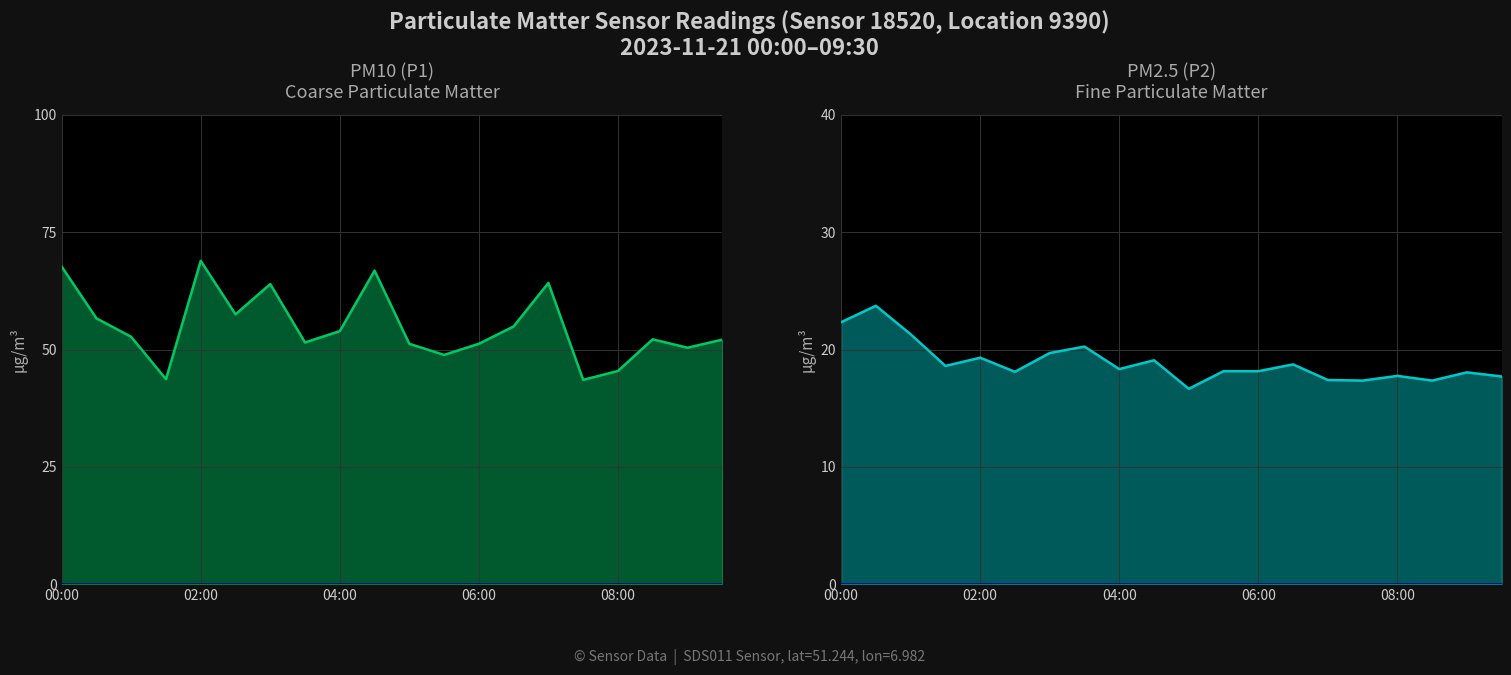

Reading left to right, extract all data points from this chart.

P1: 67.7	56.6	52.7	43.7	68.9	57.5	64.0	51.5	53.9	66.8	51.2	48.9	51.2	54.9	64.2	43.5	45.4	52.2	50.4	52.1
P2: 22.3	23.7	21.3	18.6	19.3	18.1	19.7	20.2	18.3	19.1	16.6	18.1	18.1	18.7	17.4	17.4	17.8	17.4	18.1	17.7